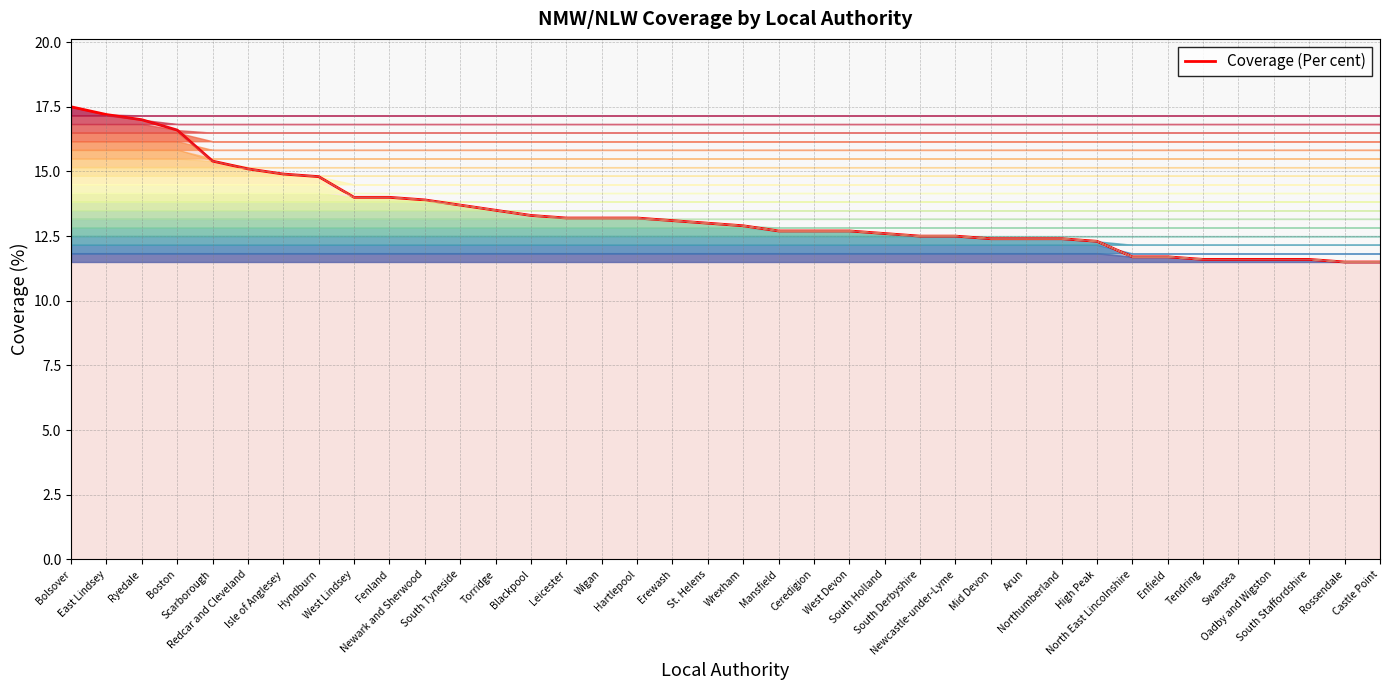

Rank the categories by value from highest to lowest.

Bolsover, East Lindsey, Ryedale, Boston, Scarborough, Redcar and Cleveland, Isle of Anglesey, Hyndburn, West Lindsey, Fenland, Newark and Sherwood, South Tyneside, Torridge, Blackpool, Leicester, Wigan, Hartlepool, Erewash, St. Helens, Wrexham, Mansfield, Ceredigion, West Devon, South Holland, South Derbyshire, Newcastle-under-Lyme, Mid Devon, Arun, Northumberland, High Peak, North East Lincolnshire, Enfield, Tendring, Swansea, Oadby and Wigston, South Staffordshire, Rossendale, Castle Point